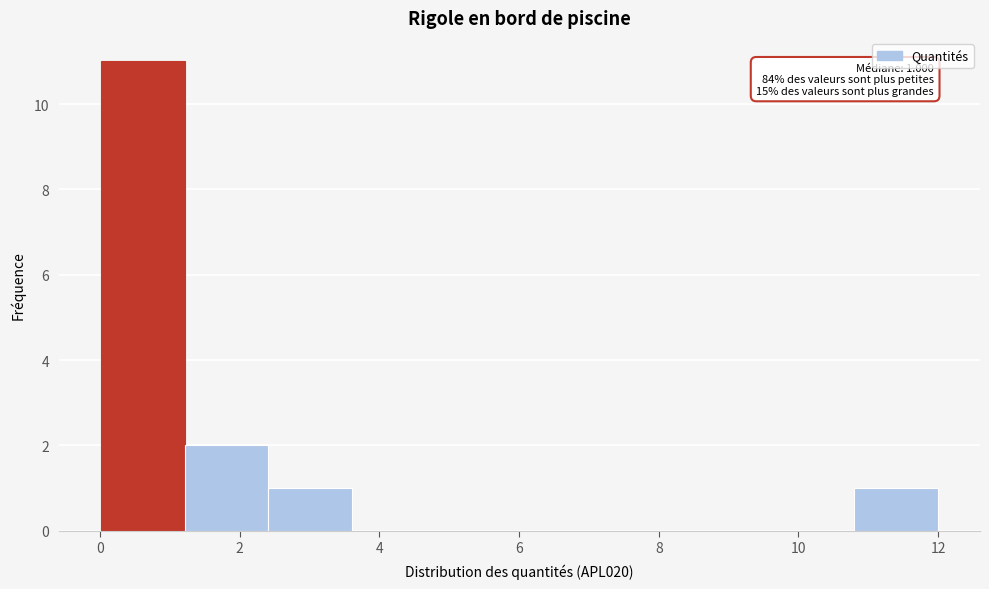

Over which range of the x-axis is the bar tallest?

0.0 to 1.2